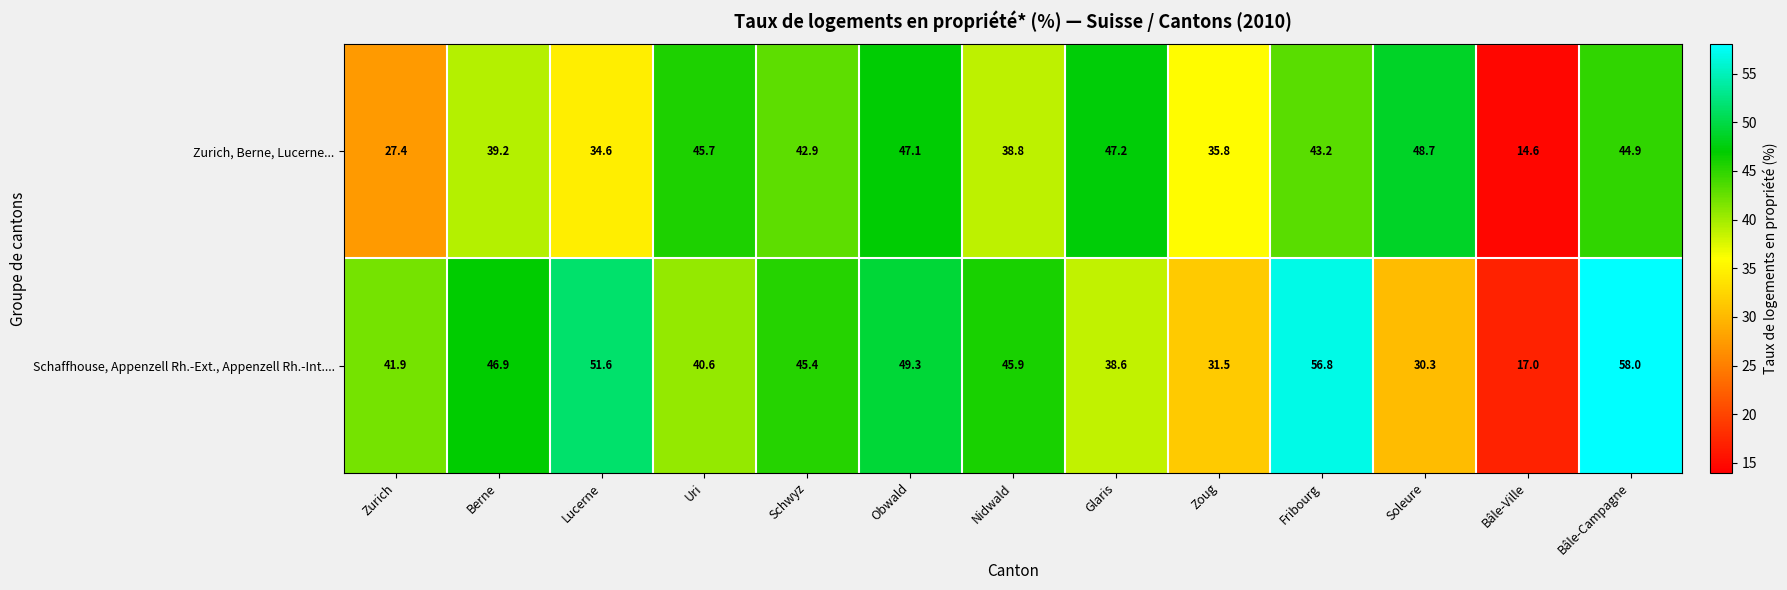

Where is Schaffhouse, Appenzell Rh.-Ext., Appenzell Rh.-Int.... nearest to the value 37?

Glaris